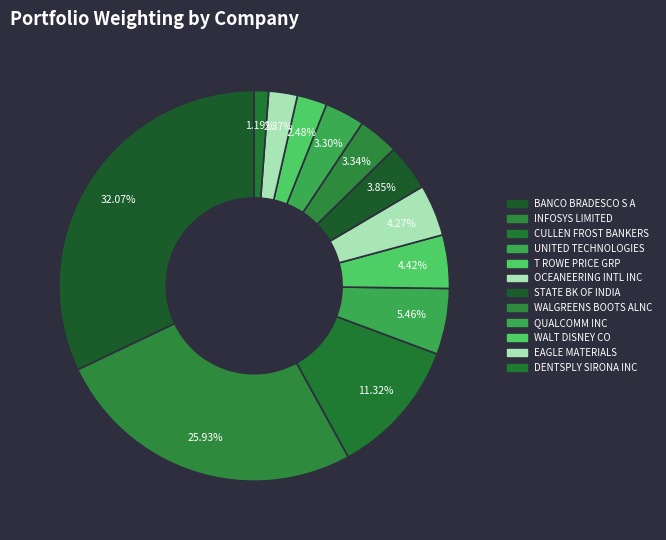

To the nearest percent, what is the difference between the largest and smallest slice percentages?

31%